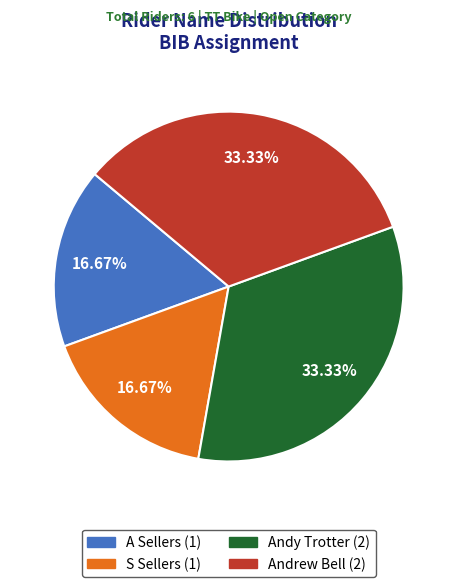

To the nearest percent, what is the combined percentage of Andrew Bell and A Sellers?

50%